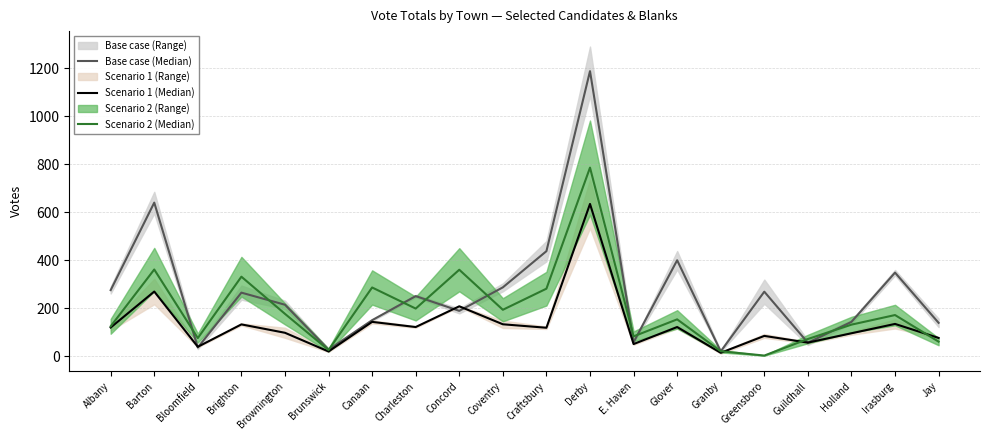

True or false: Scenario 1 (Median) and Scenario 2 (Median) intersect in this chart.

True